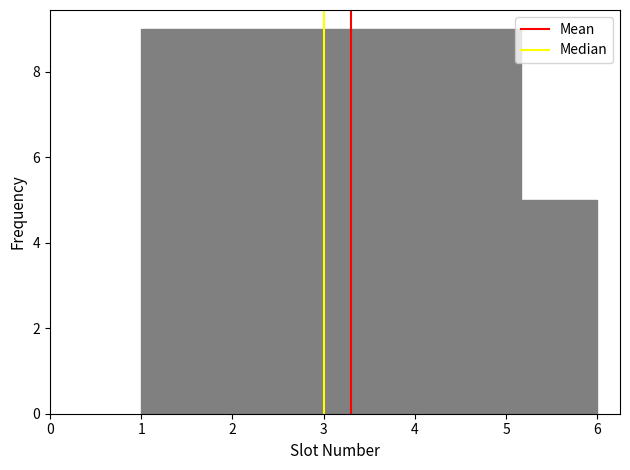

Reading left to right, transcribe this chart: for each bar, give the range it covers on the x-axis and its height. Neither the bar edges nor the heights are printed on the chart, so give them approximately, as read against the axes.

1.0 to 1.8: 9
1.8 to 2.7: 9
2.7 to 3.5: 9
3.5 to 4.3: 9
4.3 to 5.2: 9
5.2 to 6.0: 5